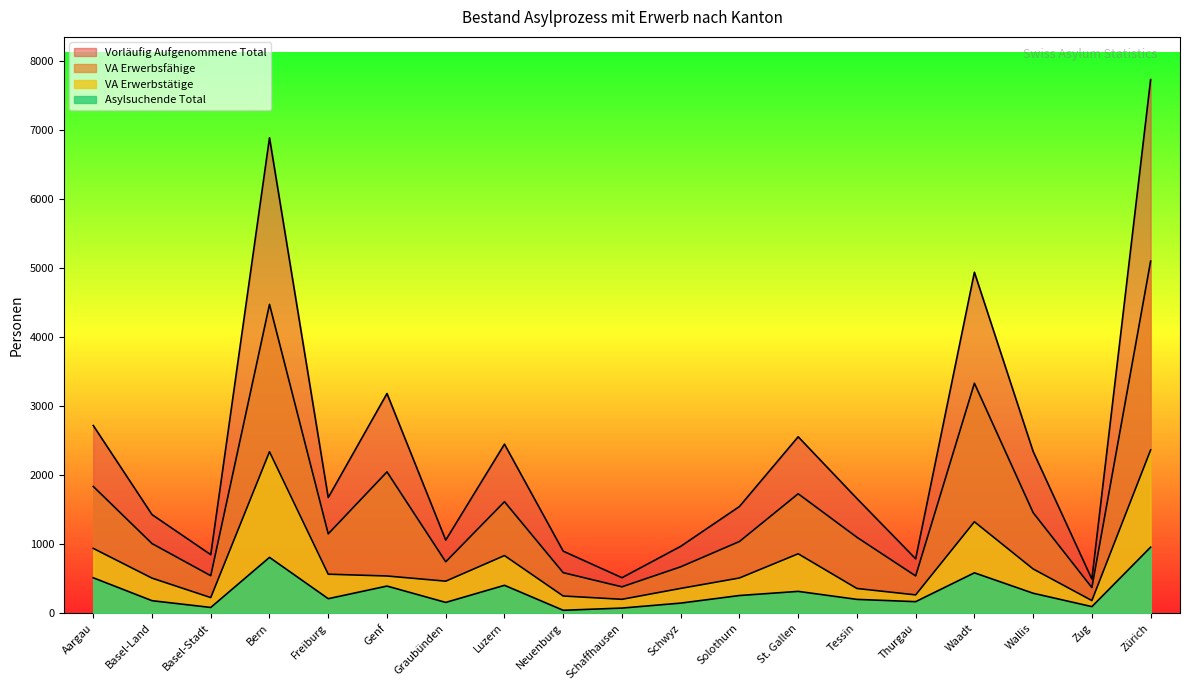

At which category is the sum across all series the highest?

Zürich